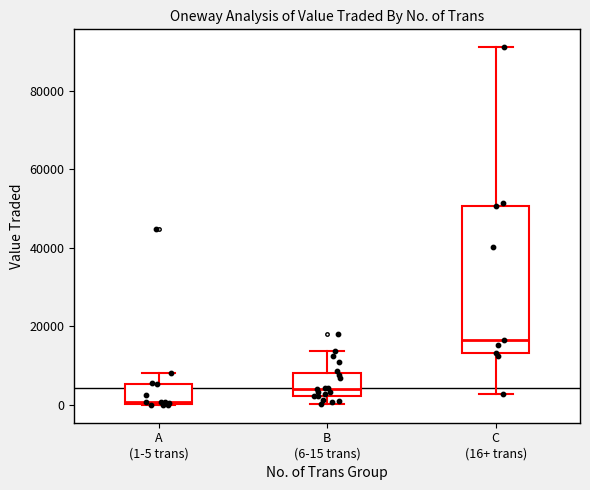

Comparing the boxes themselves (not the whiskers), which one is the tallest?

C (16+ trans)